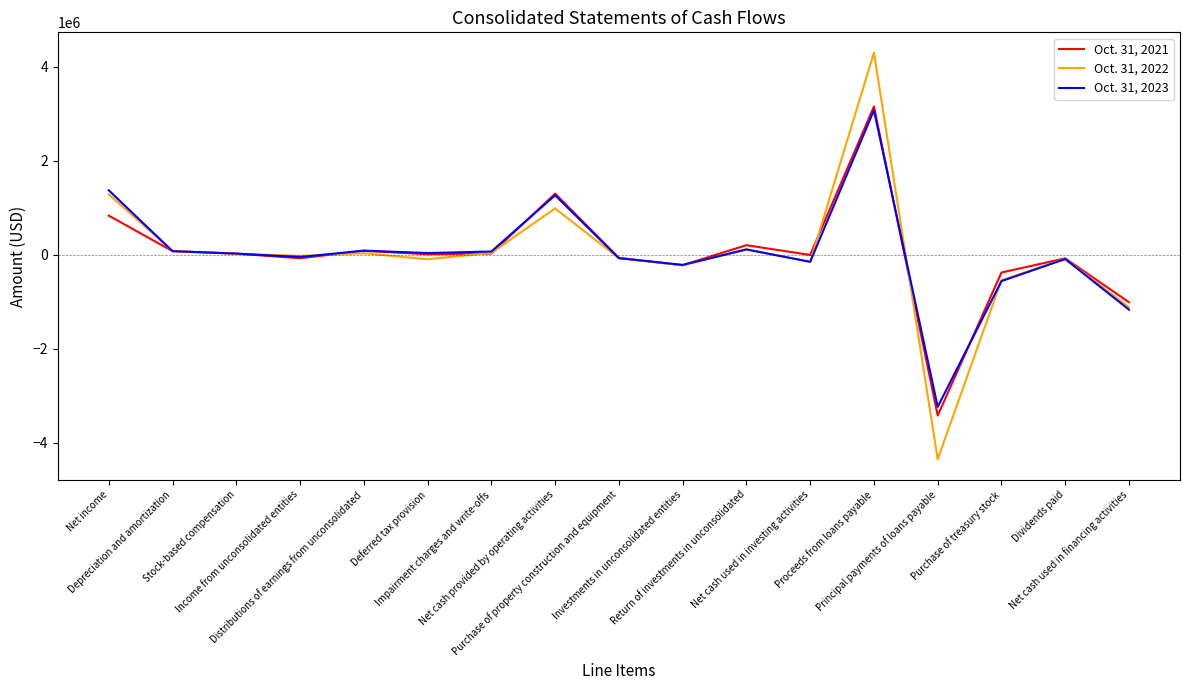

What is the minimum value shown in the chart?

-4356185